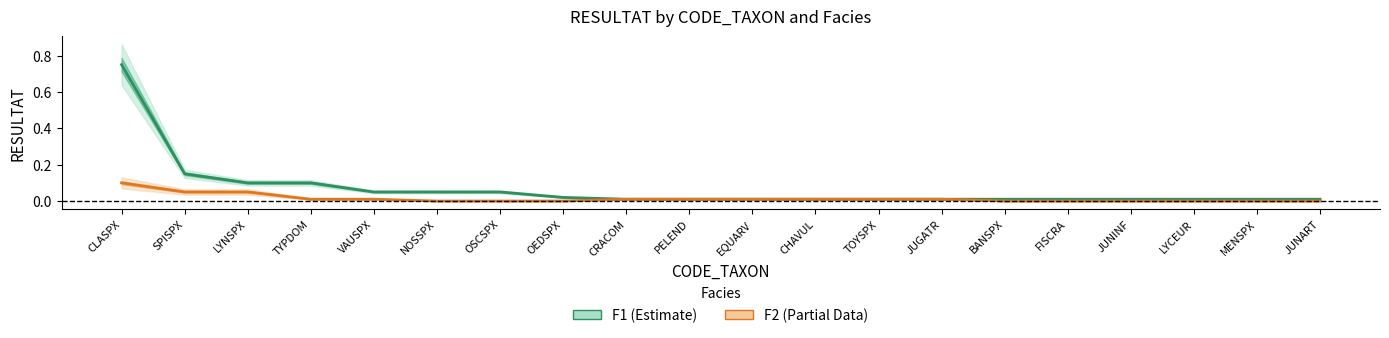

Reading left to right, list all the values displayed in this chart.

F1 RESULTAT (Estimate): CLASPX=0.8	SPISPX=0.1	LYNSPX=0.1	TYPDOM=0.1	VAUSPX=0.1	NOSSPX=0.1	OSCSPX=0.1	OEDSPX=0.0	CRACOM=0.0	PELEND=0.0	EQUARV=0.0	CHAVUL=0.0	TOYSPX=0.0	JUGATR=0.0	BANSPX=0.0	FISCRA=0.0	JUNINF=0.0	LYCEUR=0.0	MENSPX=0.0	JUNART=0.0
F2 RESULTAT (Partial): CLASPX=0.1	SPISPX=0.1	LYNSPX=0.1	TYPDOM=0.0	VAUSPX=0.0	NOSSPX=0.0	OSCSPX=0.0	OEDSPX=0.0	CRACOM=0.0	PELEND=0.0	EQUARV=0.0	CHAVUL=0.0	TOYSPX=0.0	JUGATR=0.0	BANSPX=0.0	FISCRA=0.0	JUNINF=0.0	LYCEUR=0.0	MENSPX=0.0	JUNART=0.0